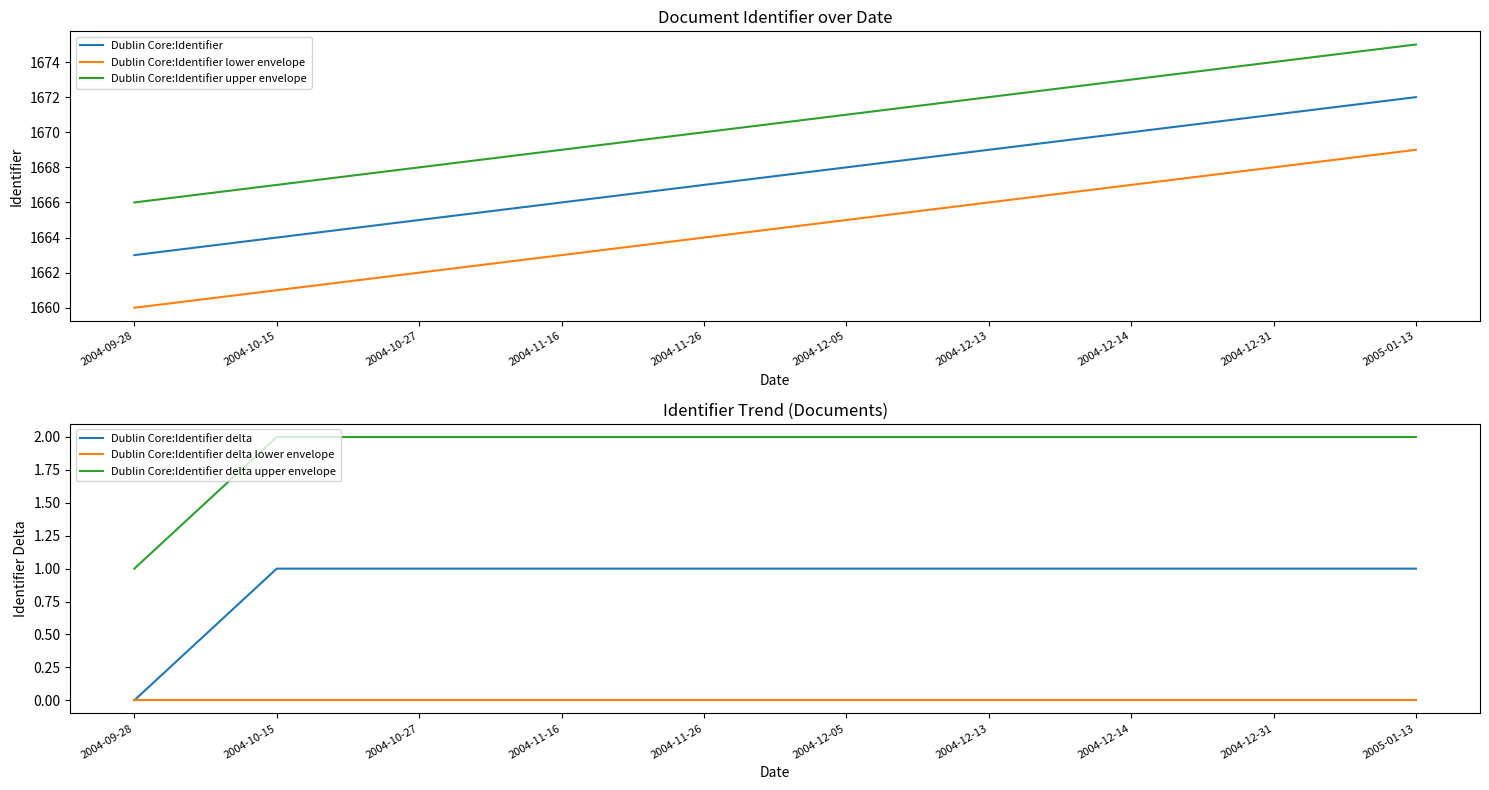

True or false: Dublin Core:Identifier and Dublin Core:Identifier upper envelope intersect in this chart.

False